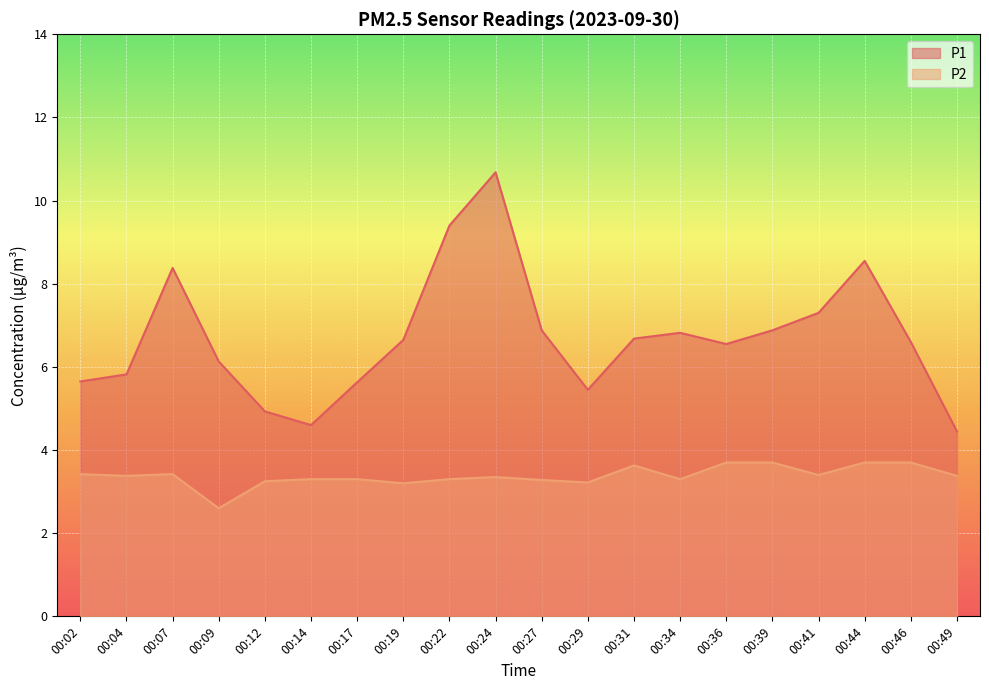

What is the sum of the P1 values at 00:27 and 00:12?

11.8